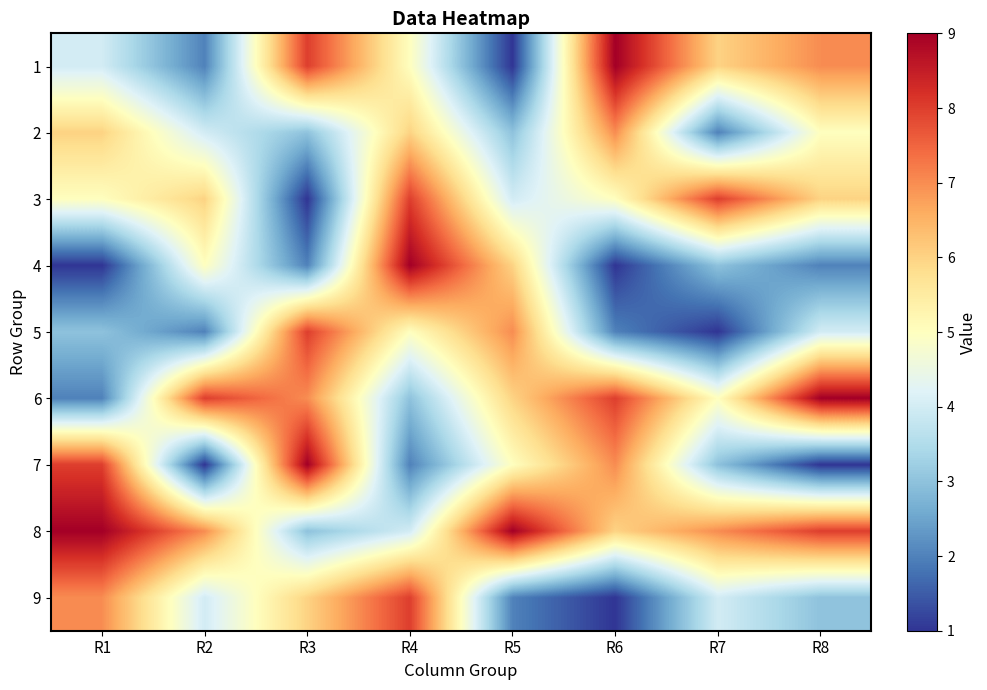

How many series are shown in this chart?

9